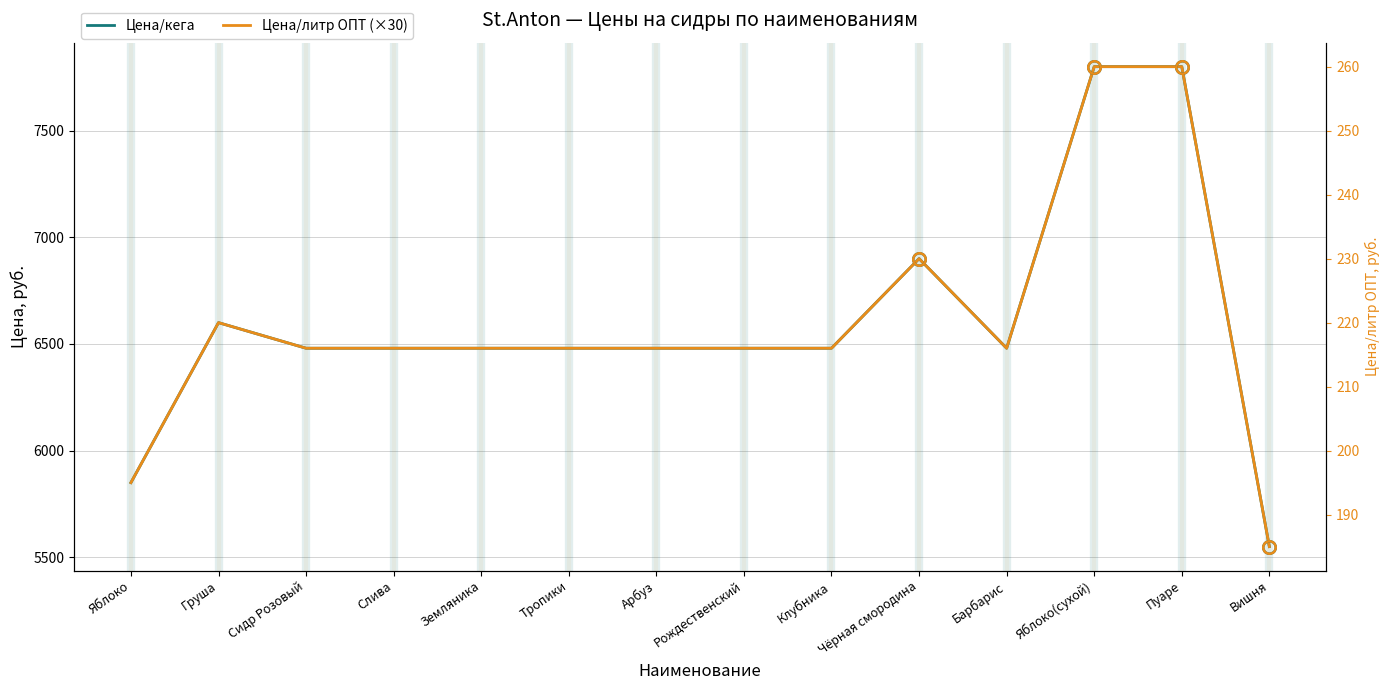

What is the greatest value displayed?

7800